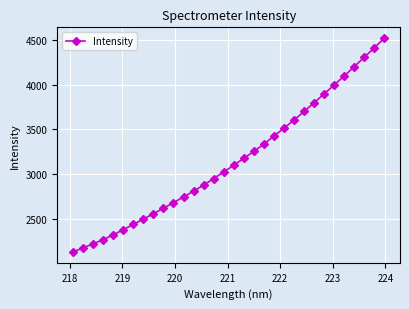

What is the average value?

3156.8